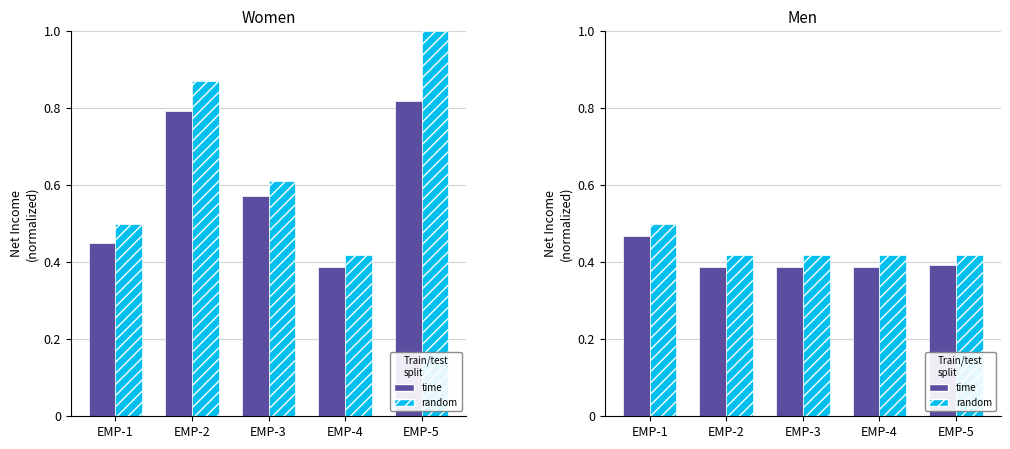

What is the difference between the time values at EMP-1 and EMP-2?

0.1